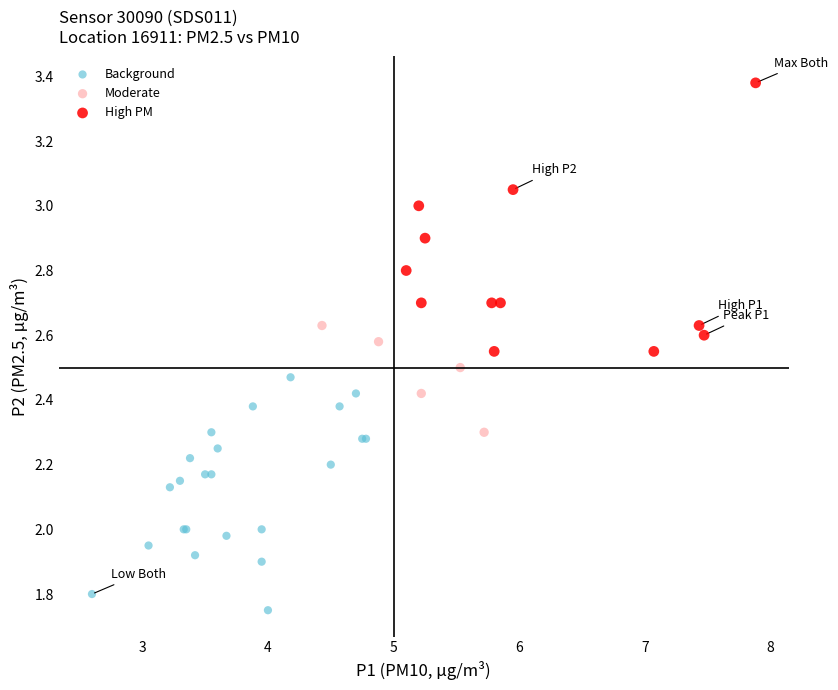

Which series contains the lowest Y value?

Background